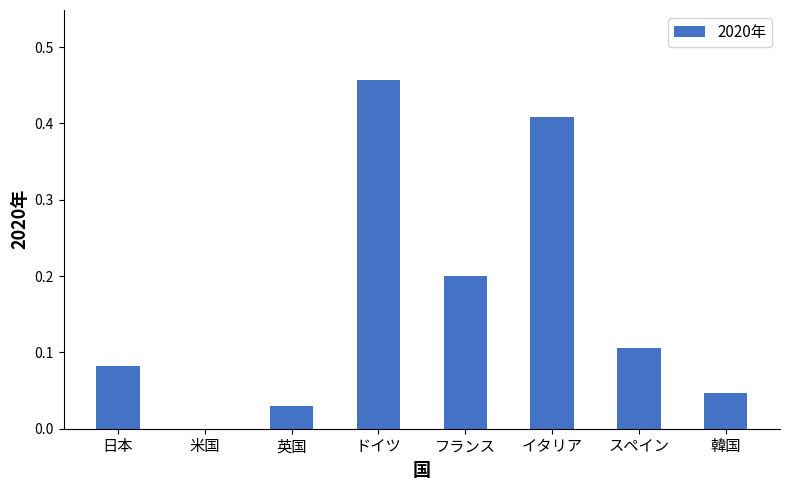

The chart shows a value of 0.0 at 英国. True or false?

True